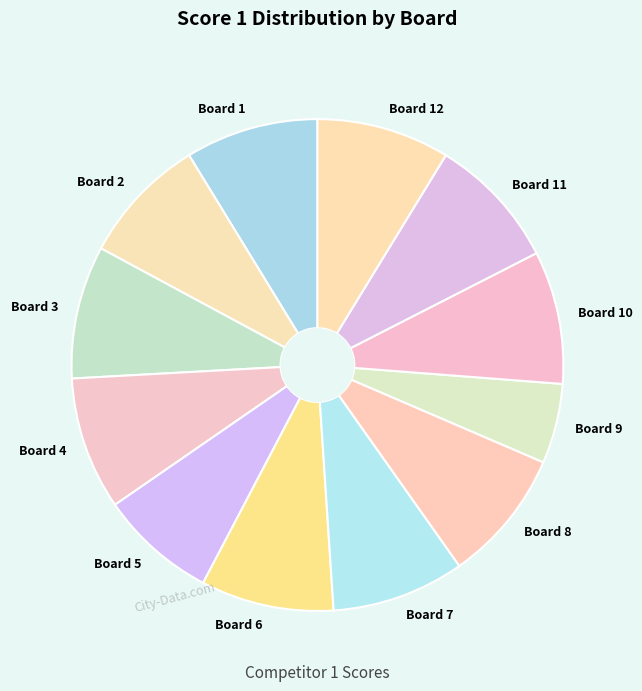

The Board 2 slice represents 2% of the pie. True or false?

False